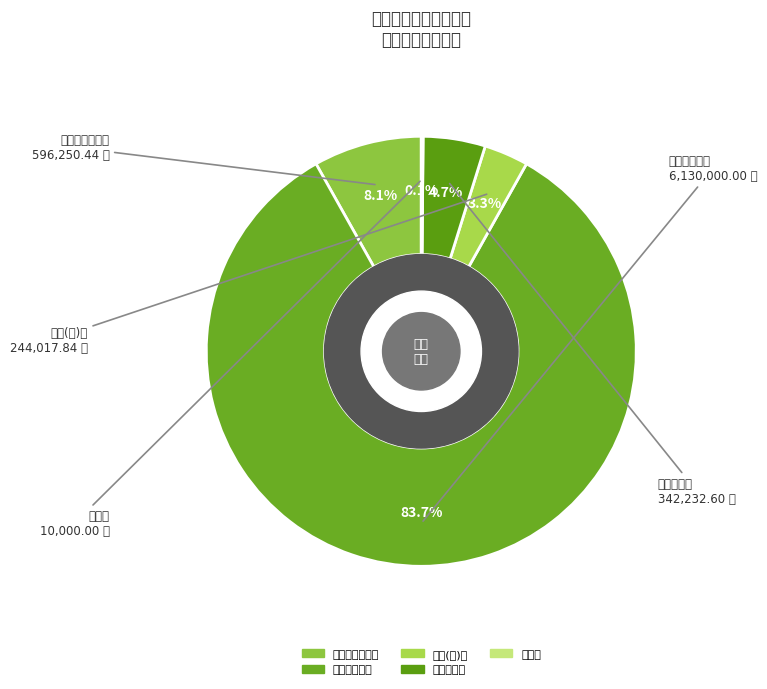

What is the change in value from 基础设施建设 to 维修(护)费?

-5885982.2